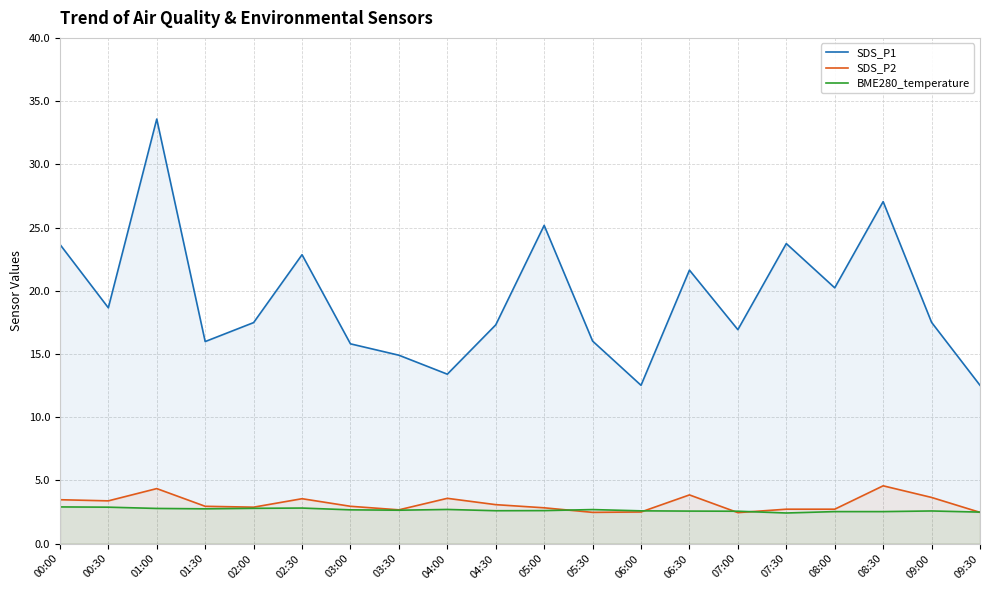

True or false: SDS_P1 and SDS_P2 cross at least once.

False